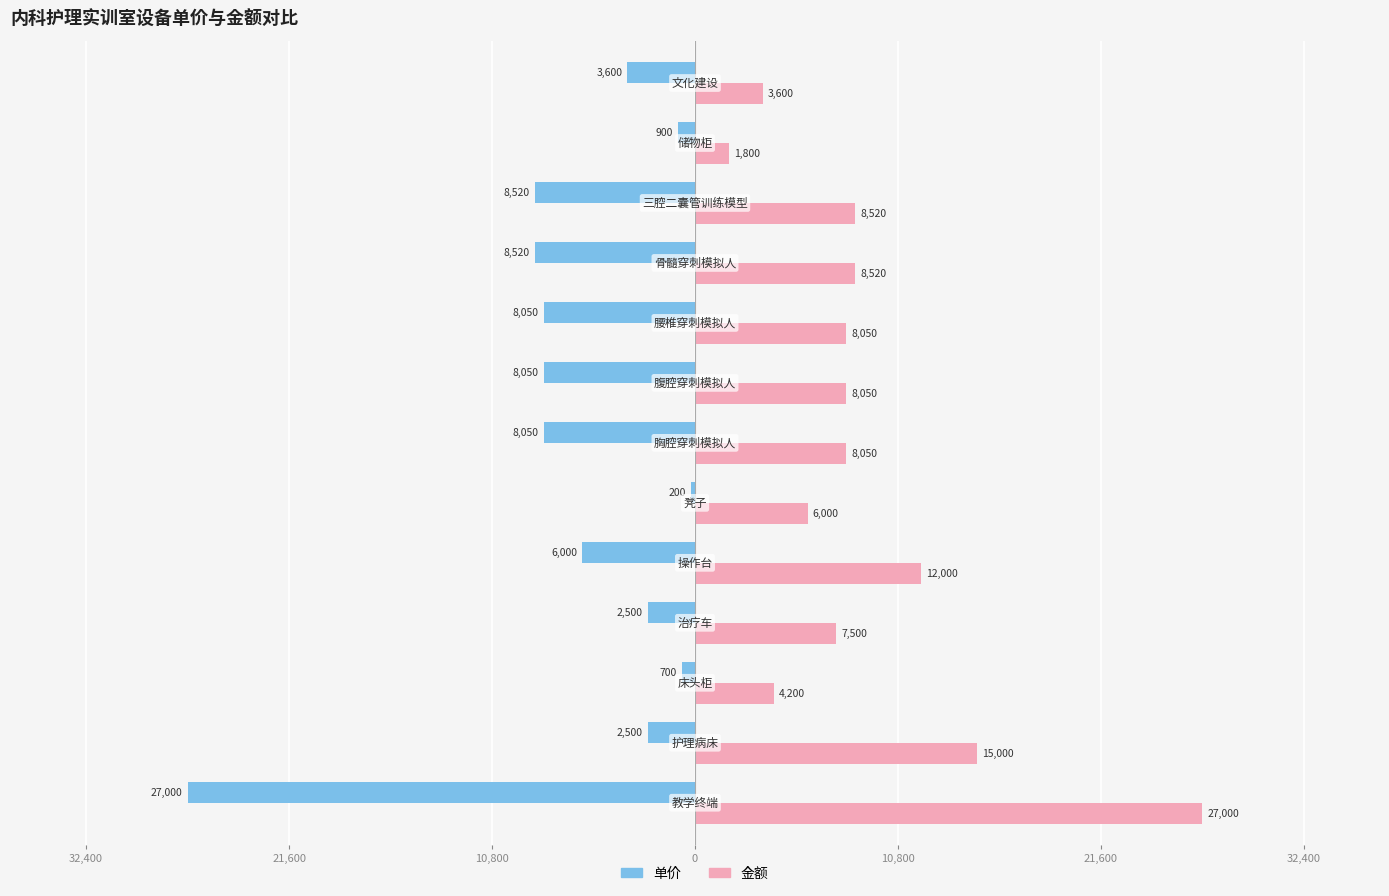

Which series has the widest spread of values?

单价